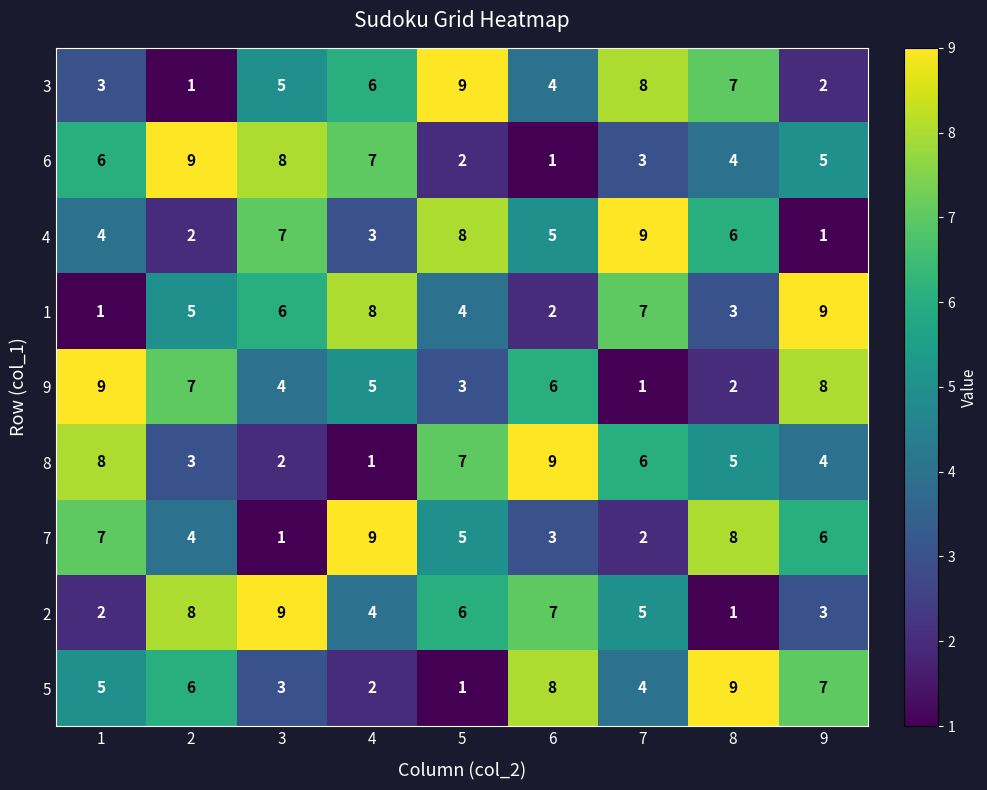

What is the difference between the 1 values at 4 and 5?

4